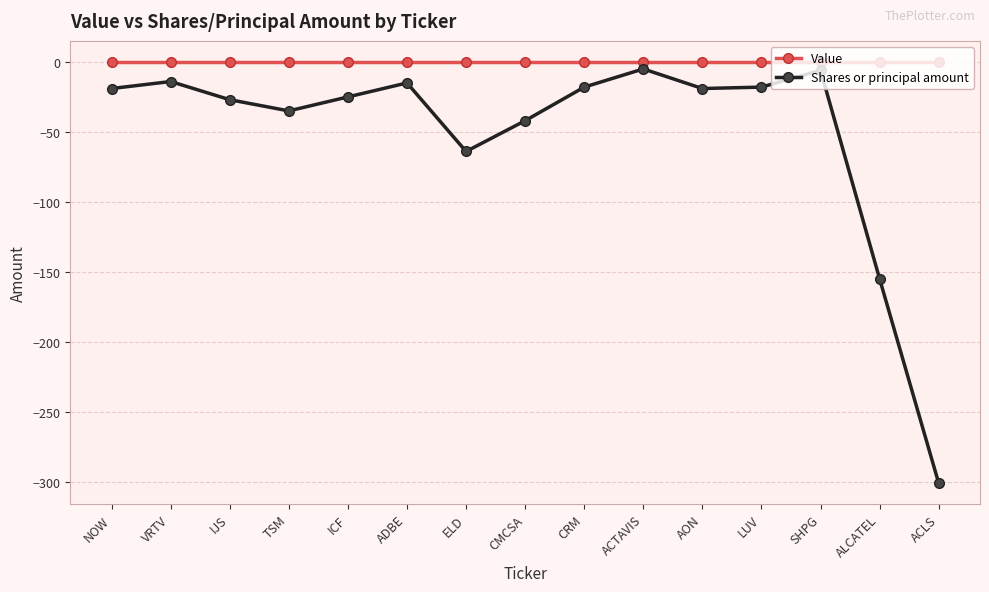

How many lines are shown in the chart?

2